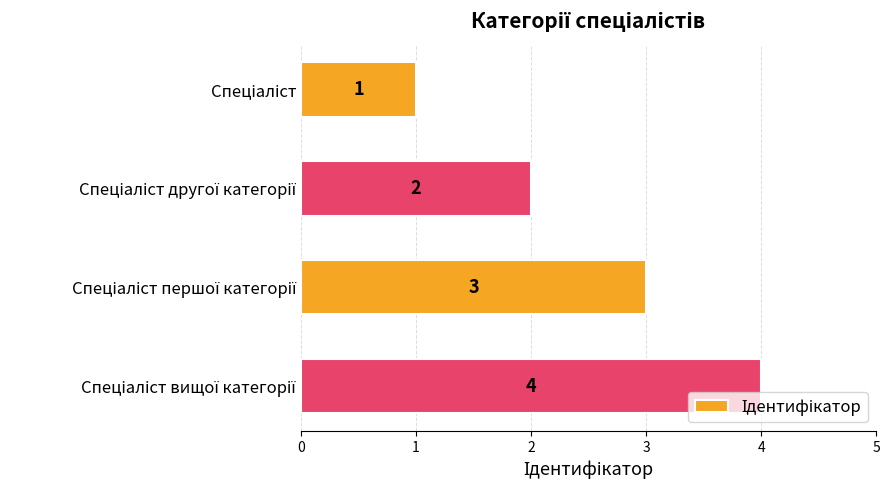

Count the values in the range 2 to 4.

3